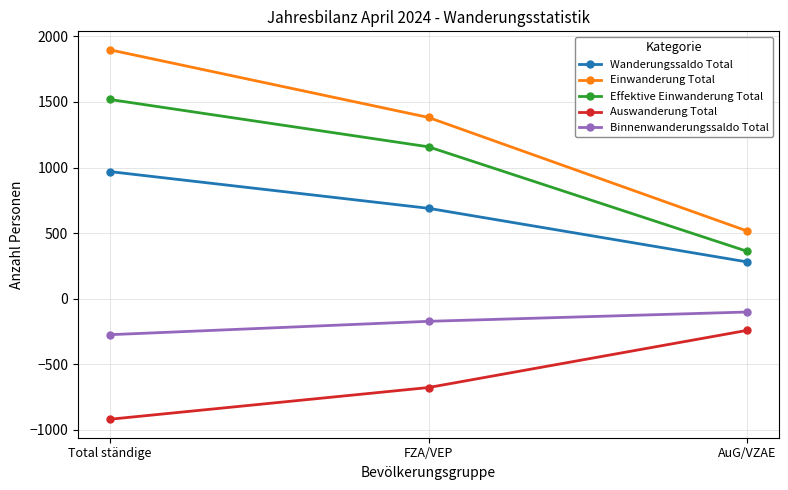

Between Total ständige and FZA/VEP, which series saw the biggest shift?

Einwanderung Total